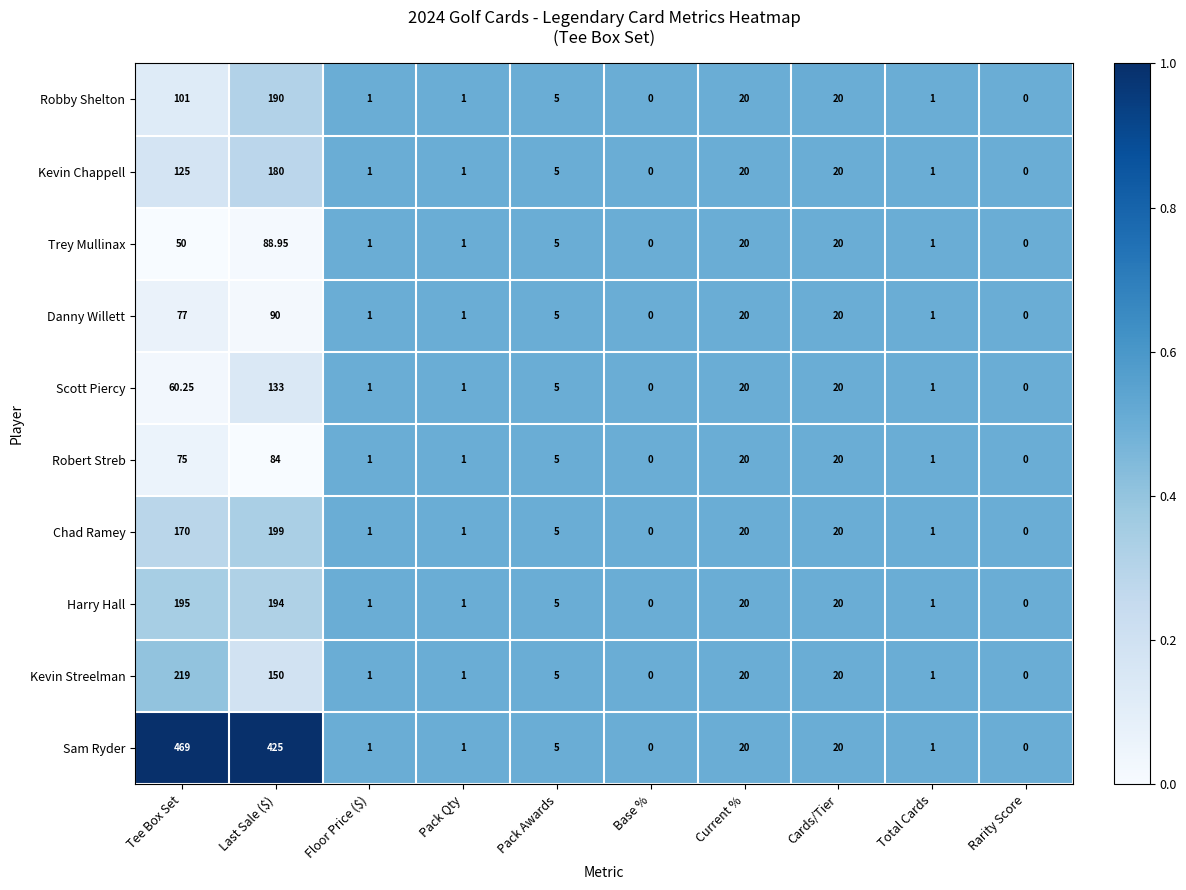

Which series has the largest total across all categories?

Sam Ryder